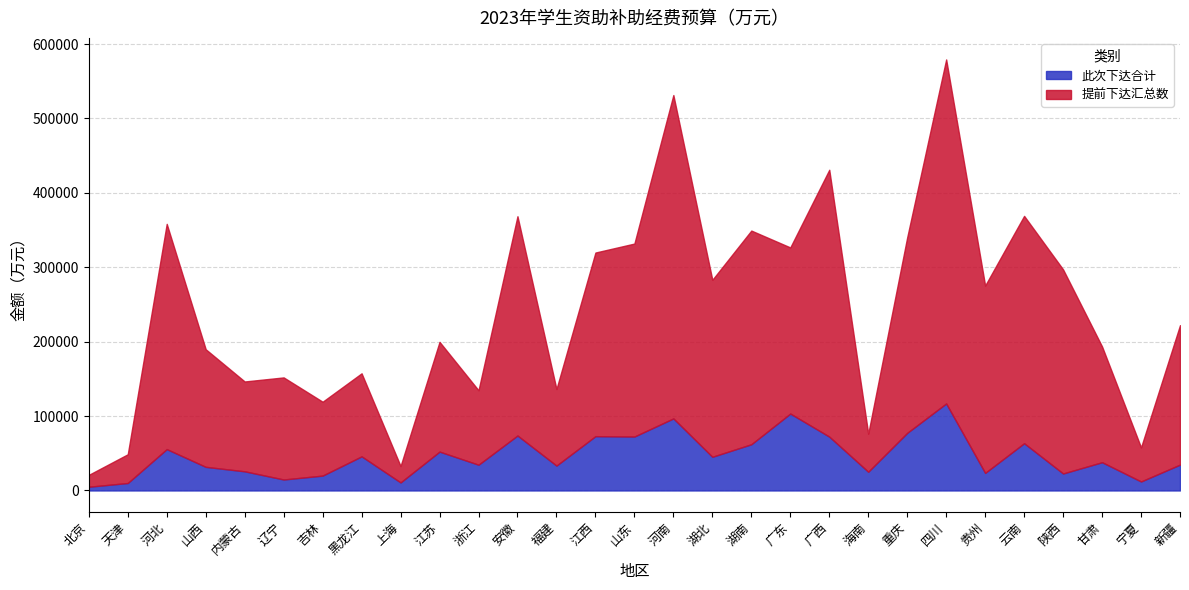

True or false: 提前下达汇总数 has a value of 51143 at 浙江.

False